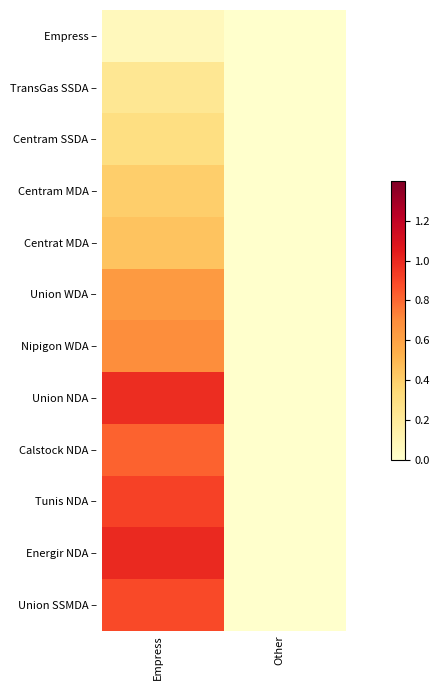

Which series has the largest total across all categories?

Energir NDA –